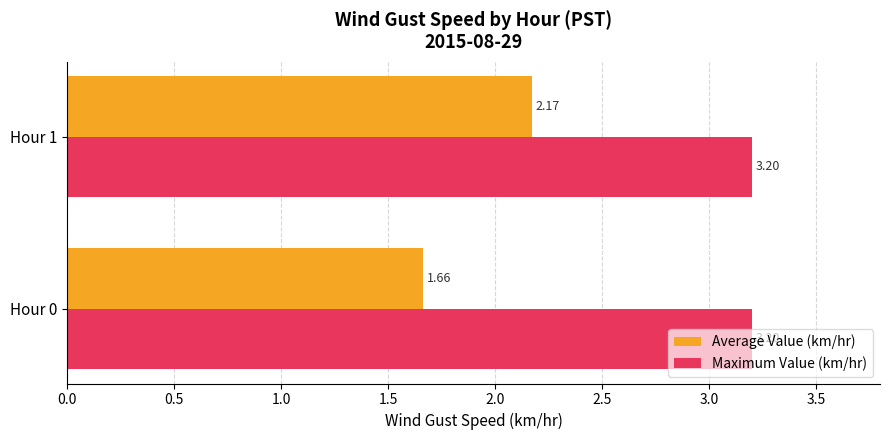

What is the difference between the Average Value (km/hr) values at Hour 0 and Hour 1?

0.5